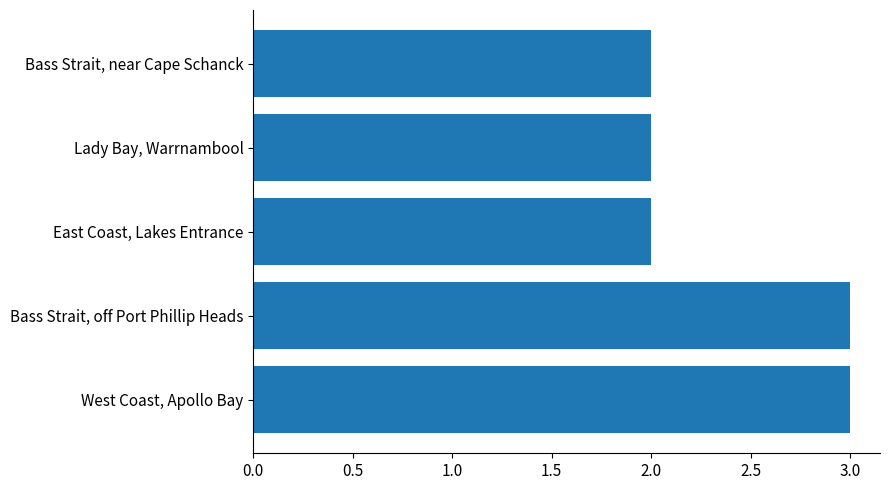

Reading top to bottom, transcribe all the data shown in this chart.

2	2	2	3	3